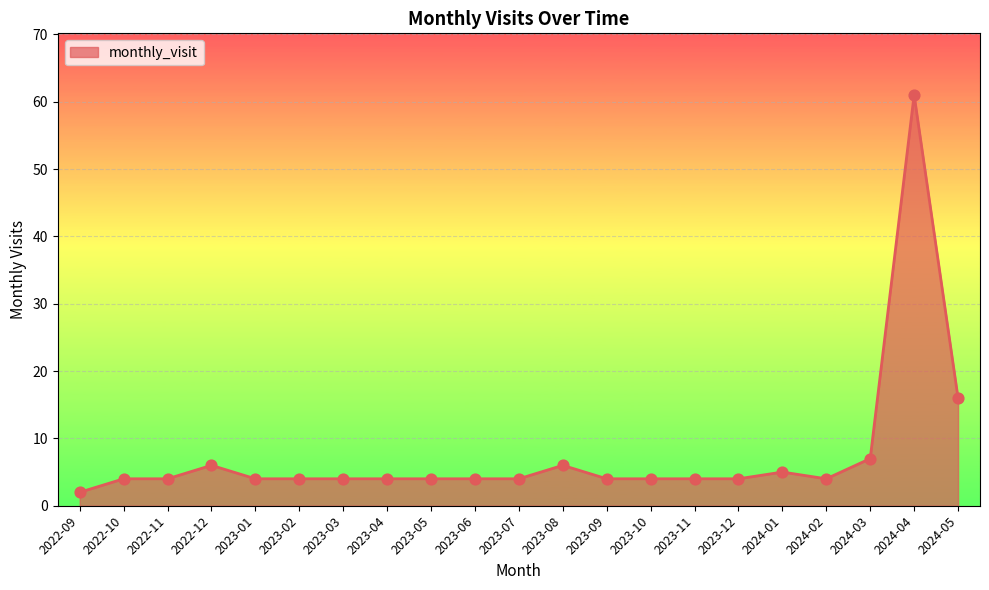

What is the ratio of the value at 2023-04 to the value at 2023-06?

1.0